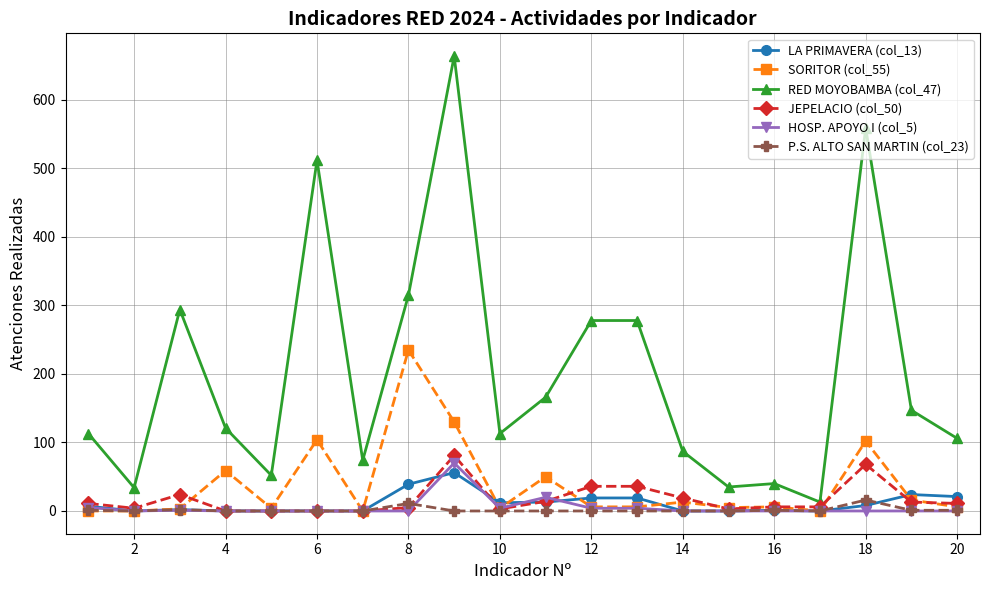

Which series has the largest total across all categories?

RED MOYOBAMBA (col_47)